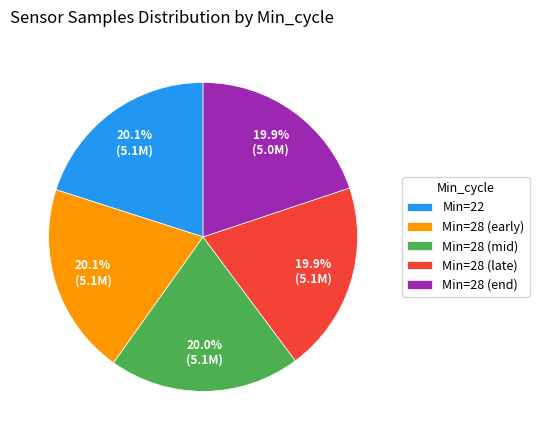

Approximately how many times larger is the value at Min=22 compared to Min=28 (mid)?

1.0